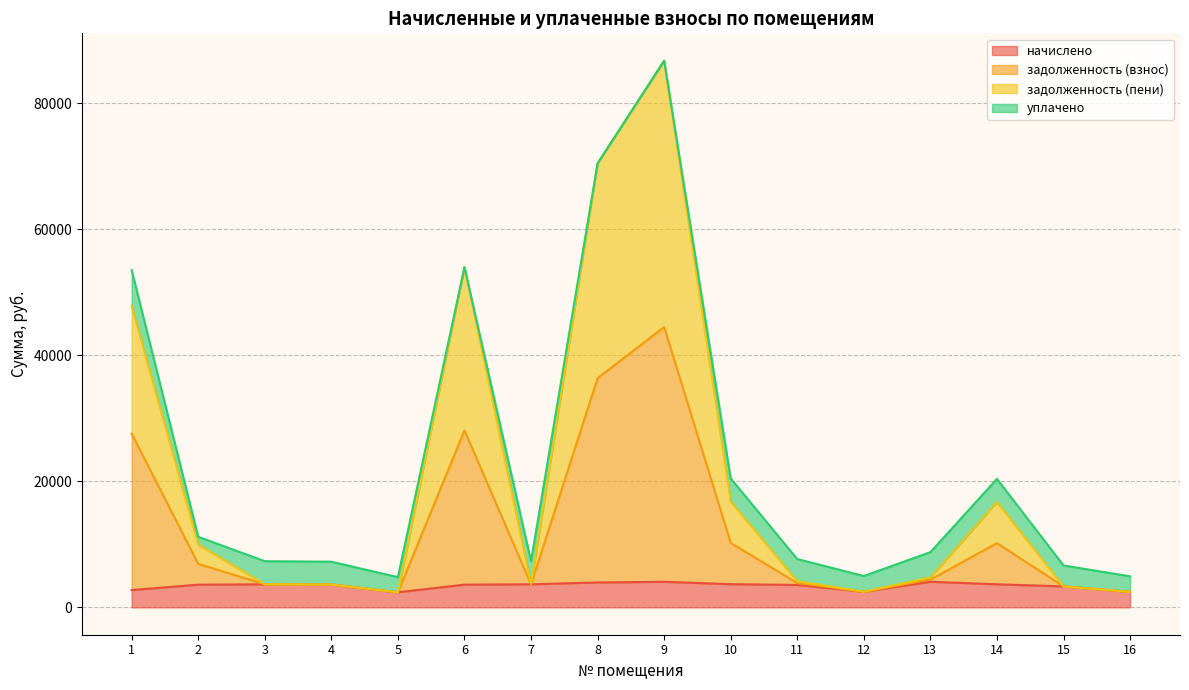

How many lines are shown in the chart?

4